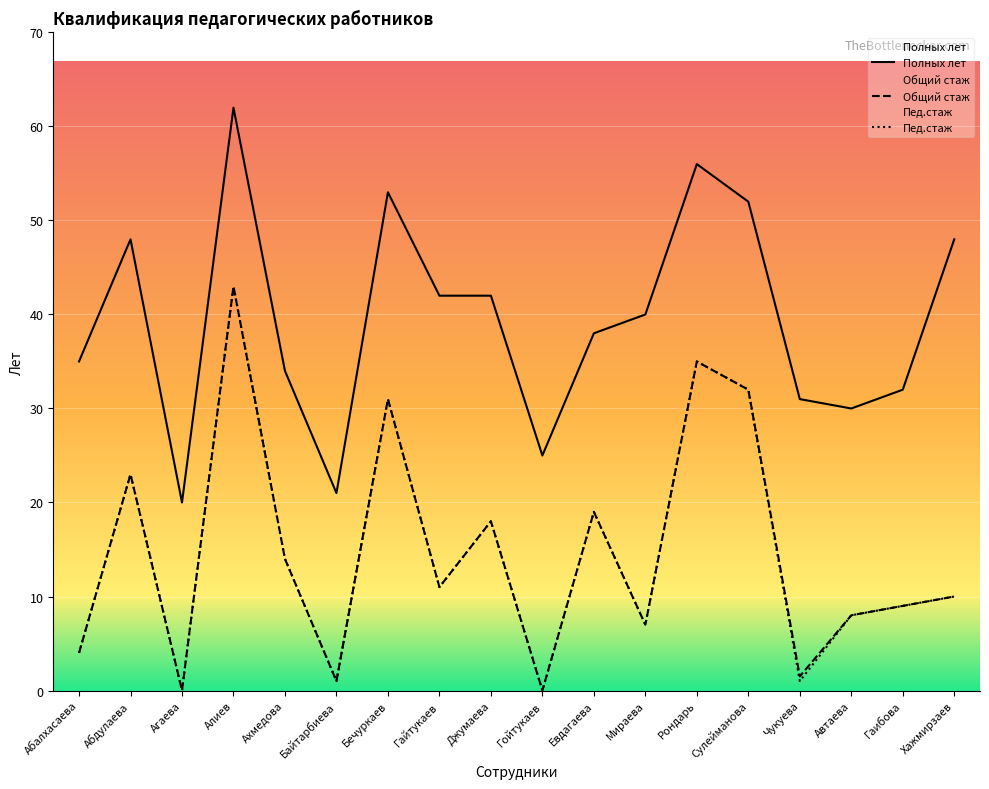

The value of Общий стаж at Абдулаева is 32.6. True or false?

False